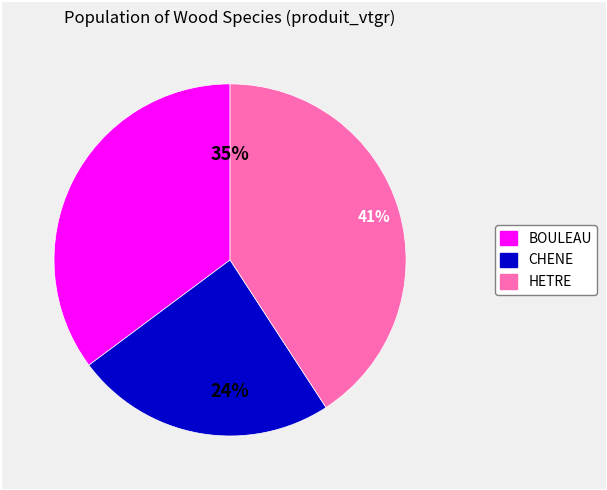

Which category has the smallest portion of the pie?

CHENE